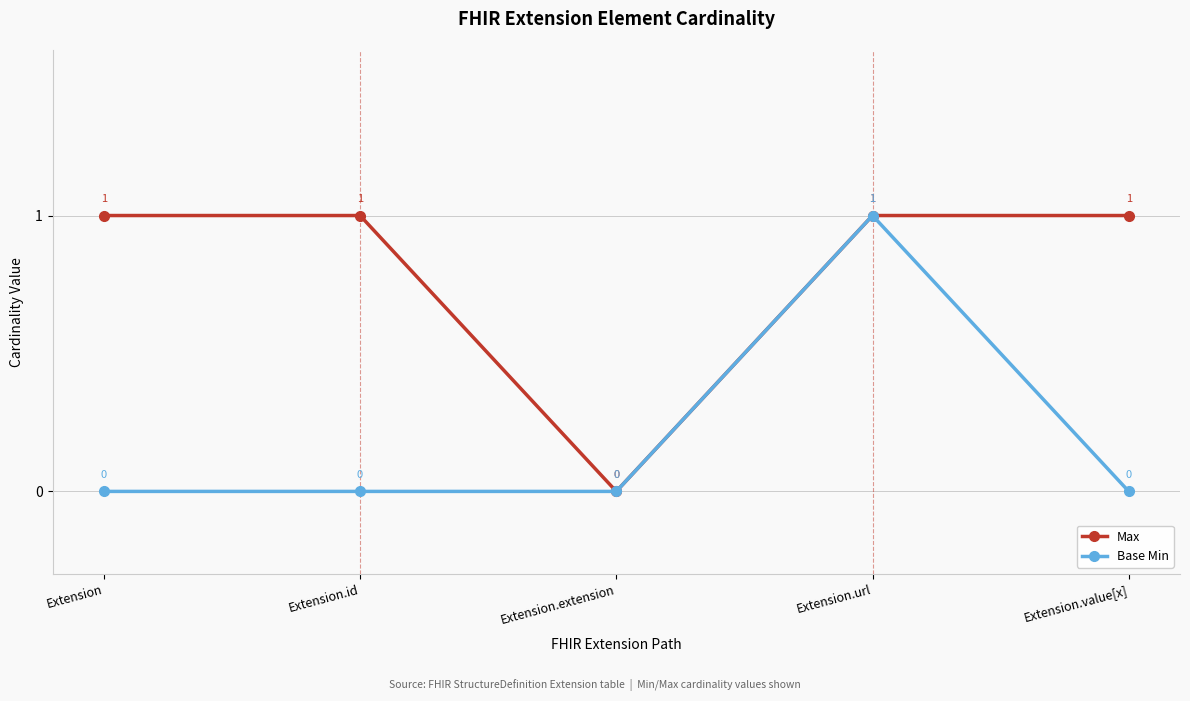

Where is the first local maximum for Base Min?

Extension.url